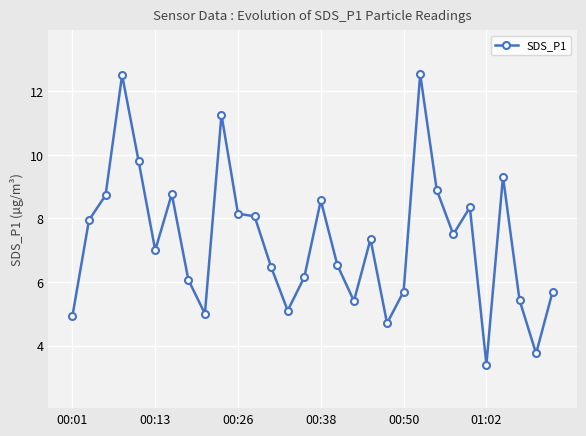

What is the value of the 11th point from the left?

8.2